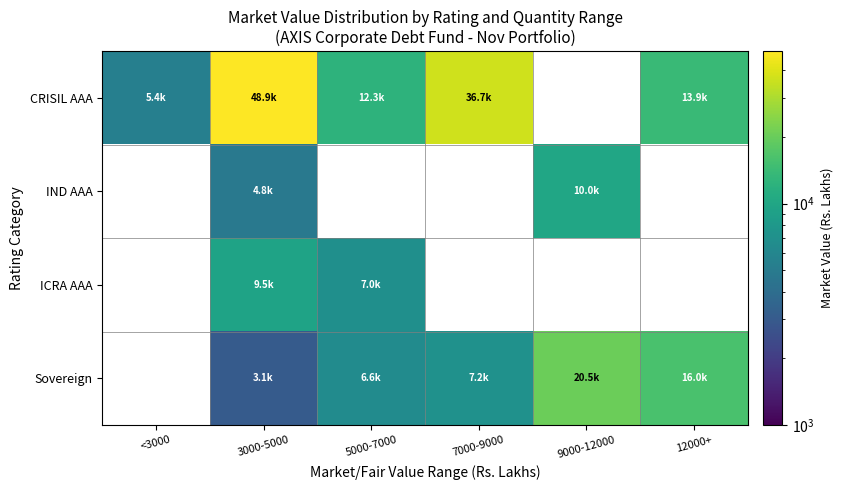

What is the maximum value for CRISIL AAA?

48872.8